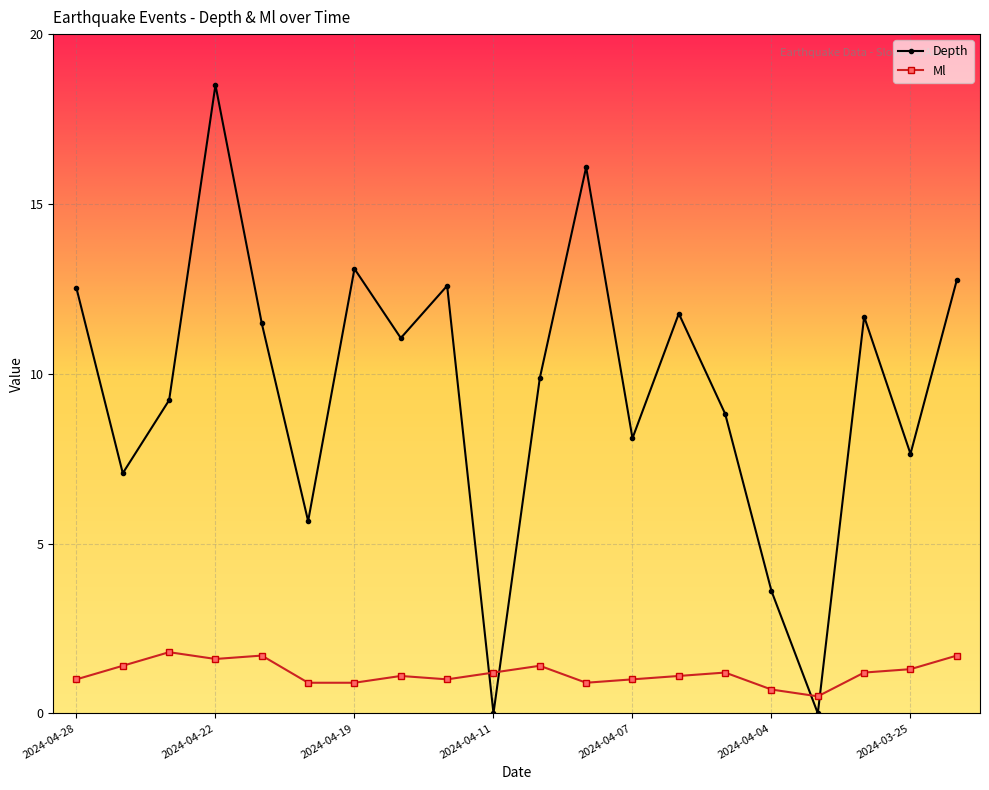

Rank the series by their average value, from highest to lowest.

Depth, Ml